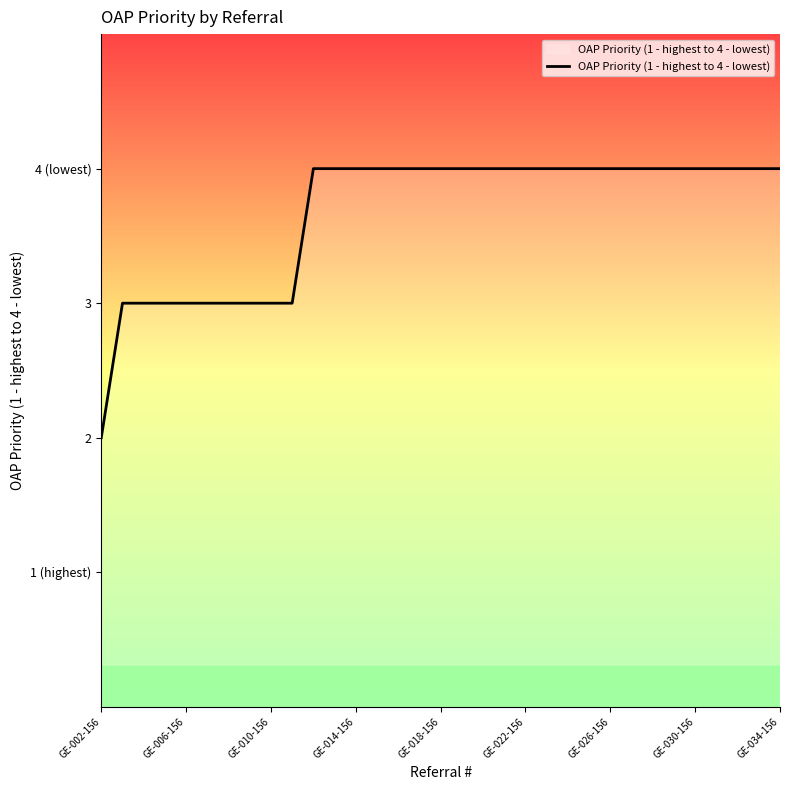

Is this an area chart (filled region under the line)?

Yes